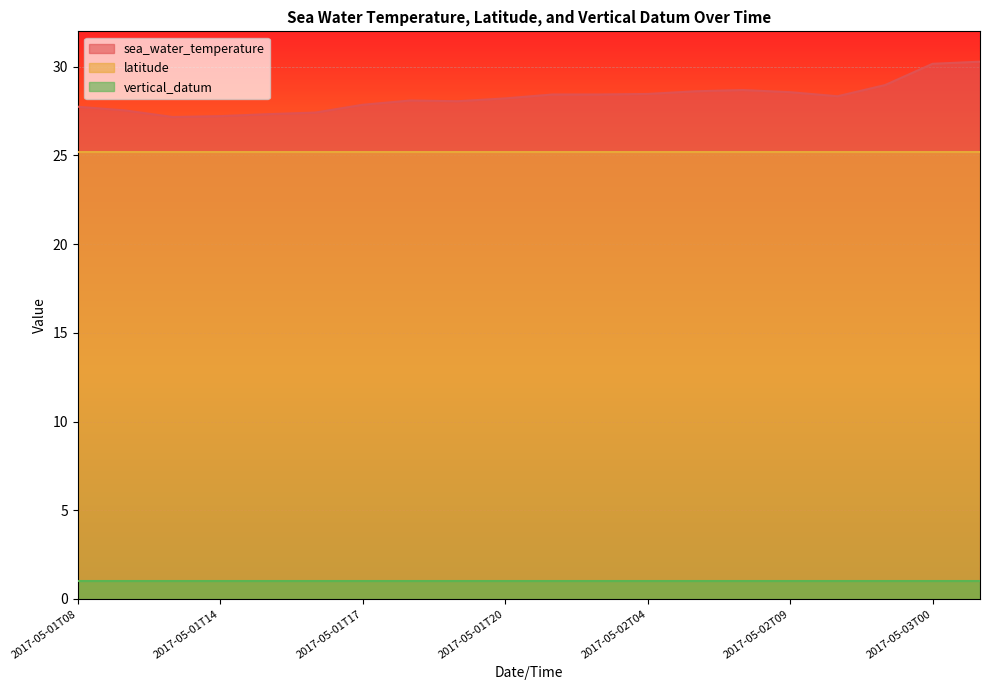

Is it true that vertical_datum equals 1.0 at 2017-05-01T17?

True